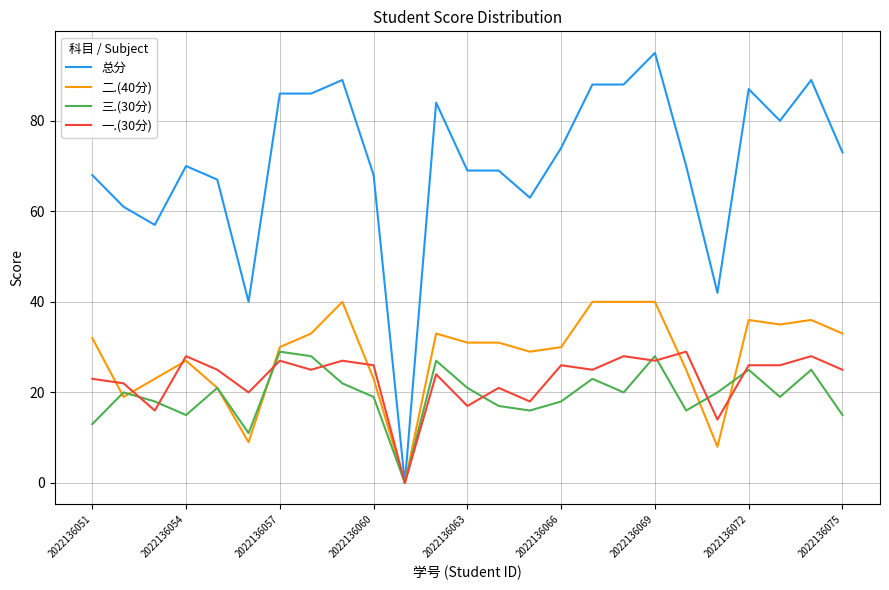

Does the chart have visible grid lines?

Yes